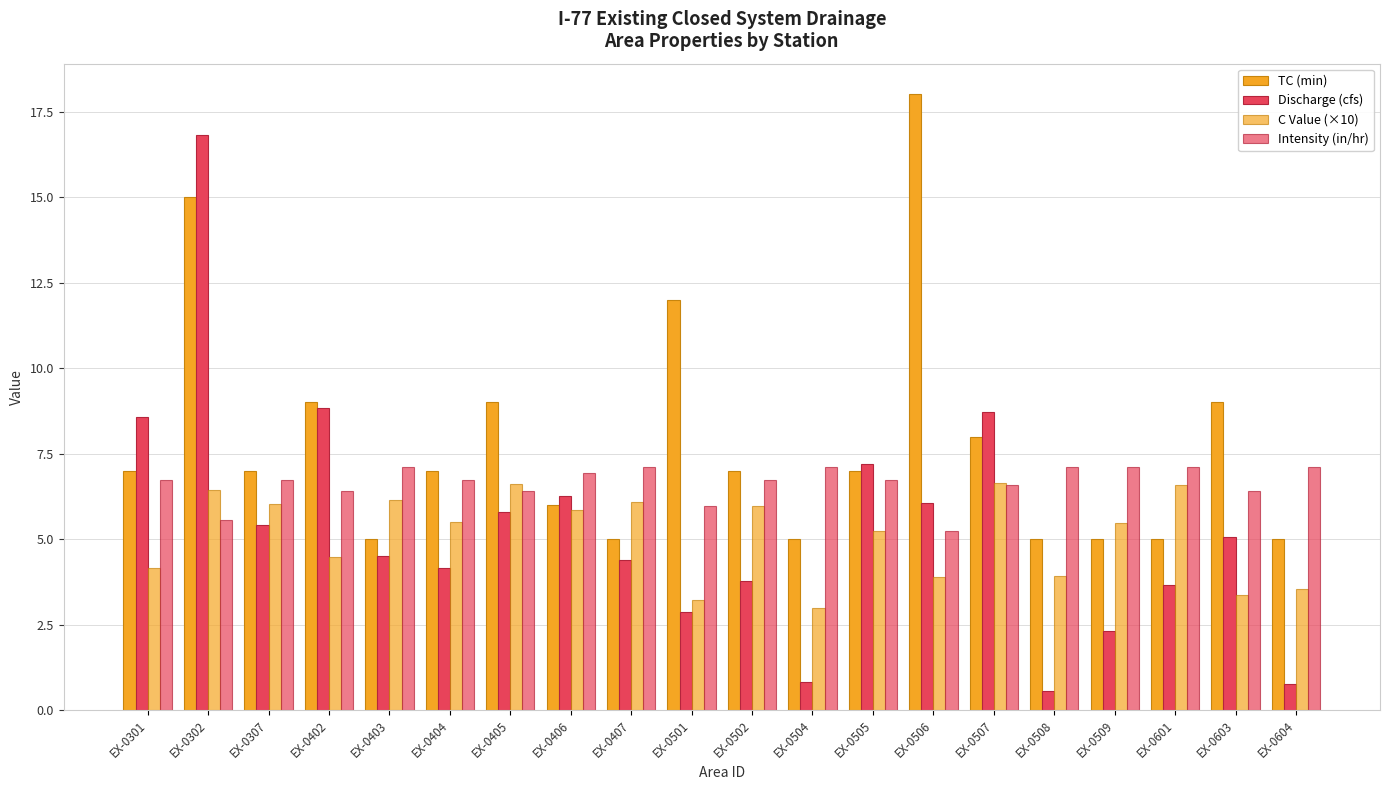

How many data points in C Value (×10) are less than 5?

8